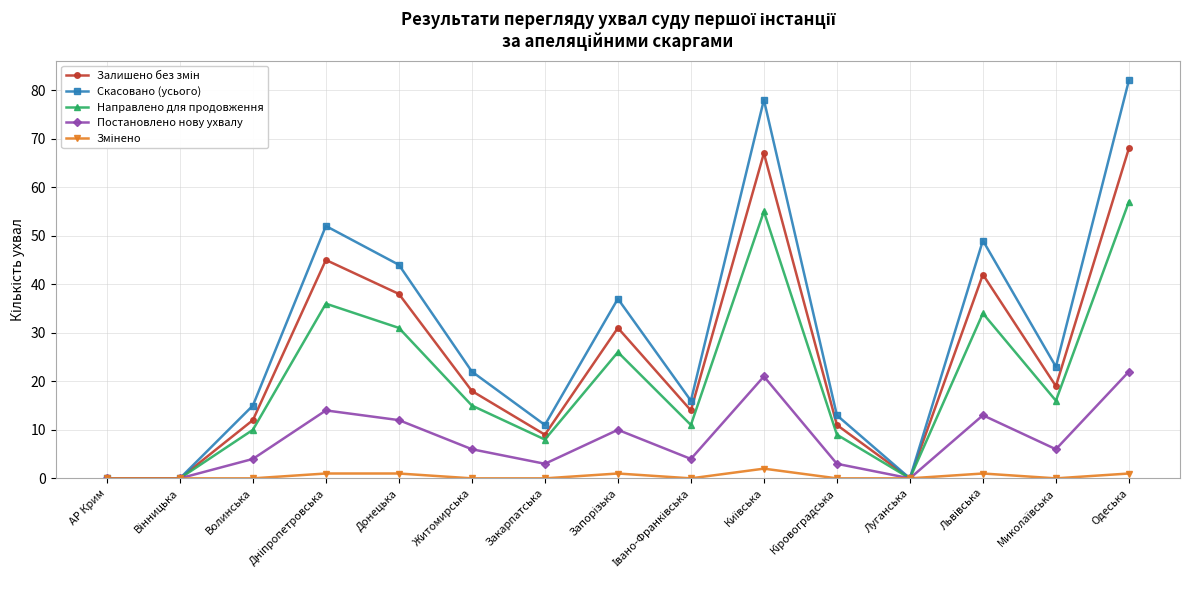

What is the greatest value displayed?

82